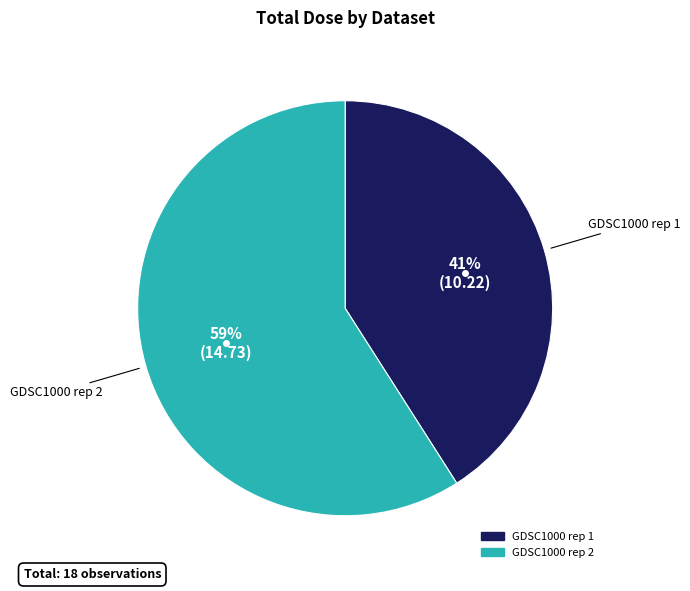

To the nearest percent, what is the difference between the largest and smallest slice percentages?

18%